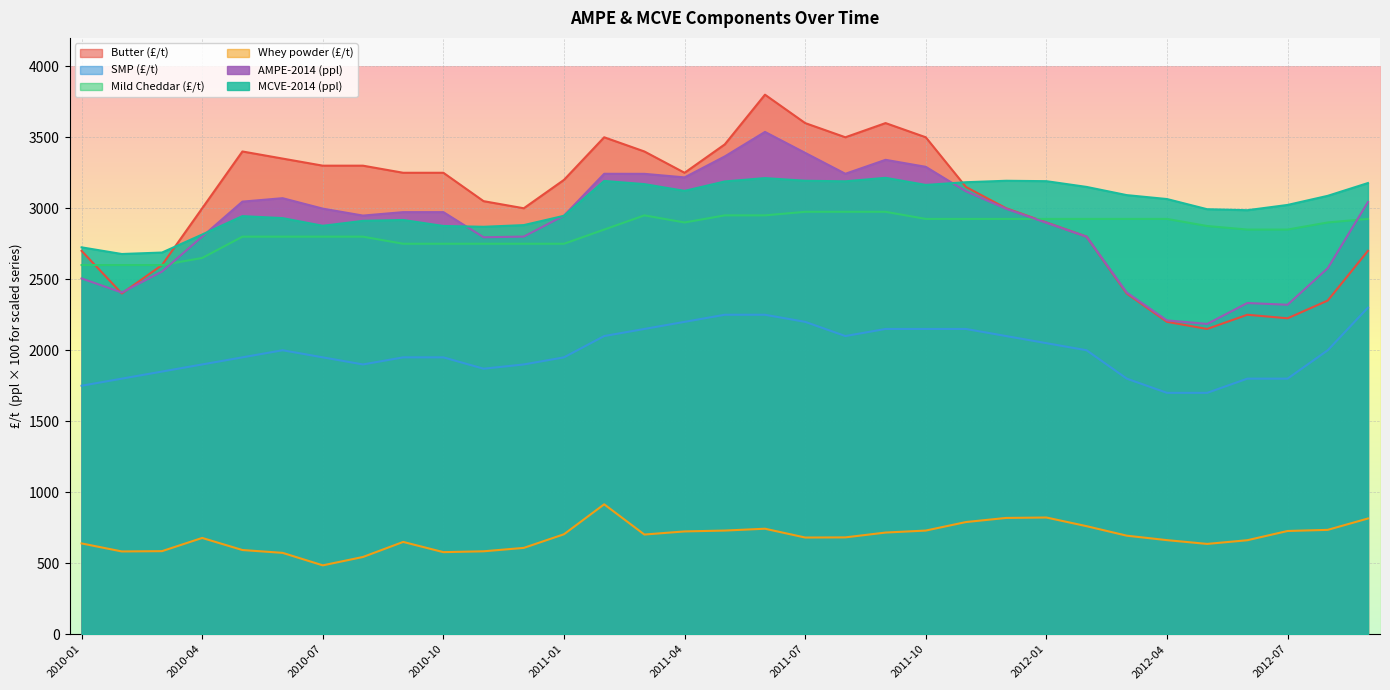

The value of SMP (£/t) at 2011-12 is 2100.0. True or false?

True